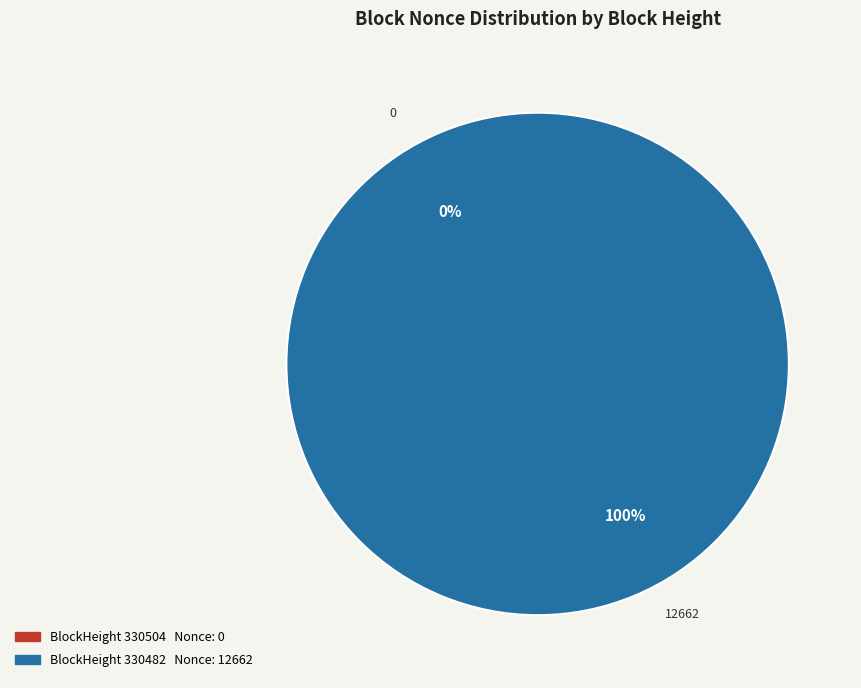

The 330482 slice represents 88% of the pie. True or false?

False